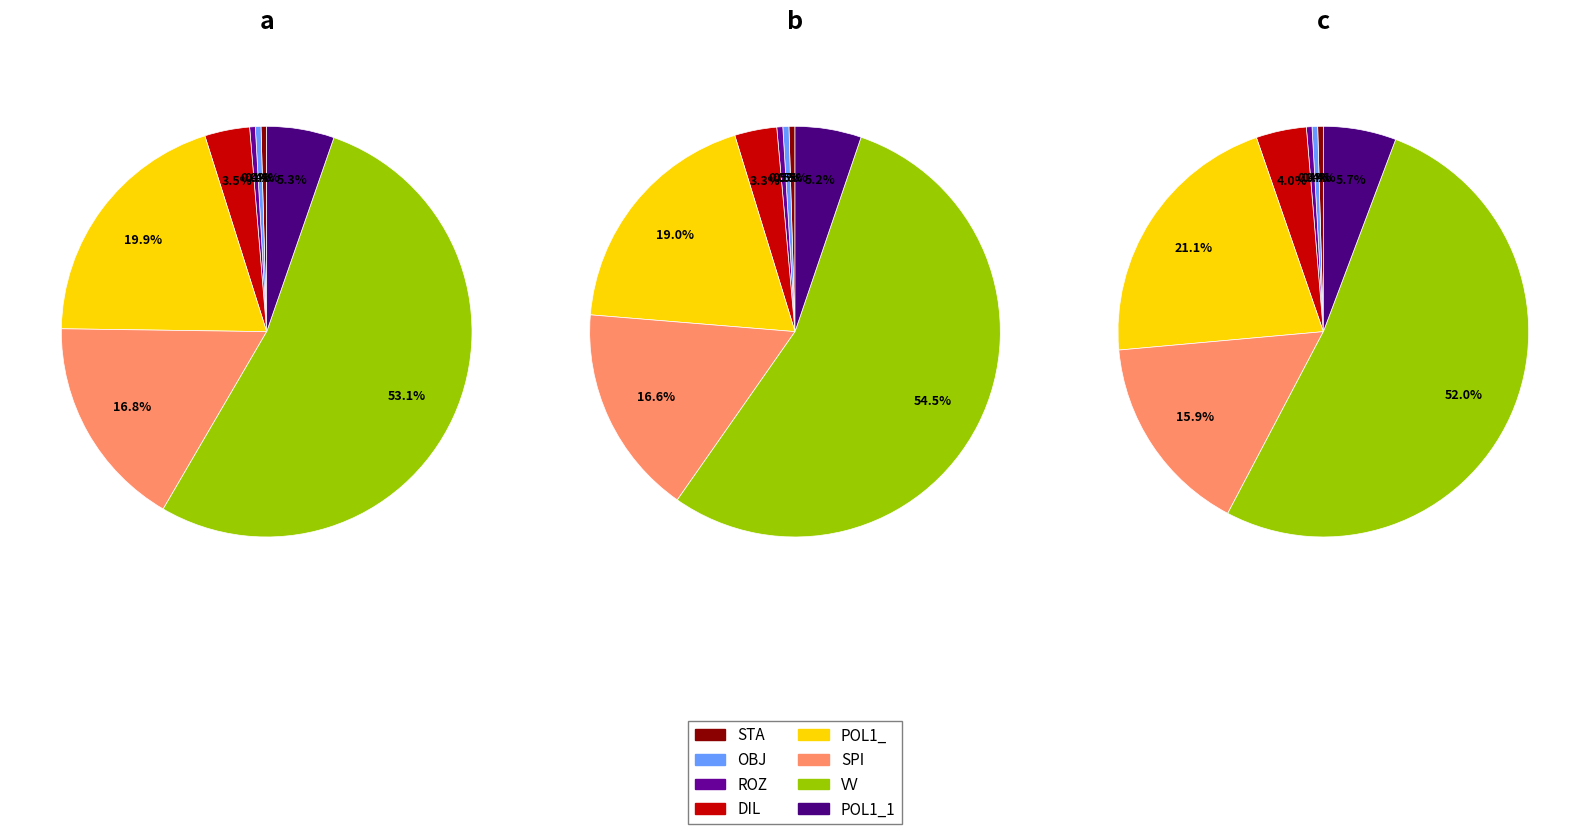

To the nearest percent, what percentage of the pie is SPI?

17%